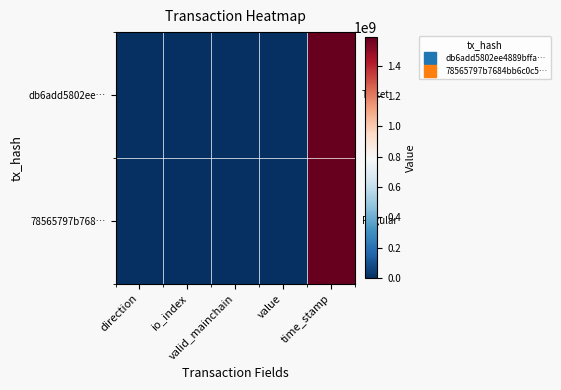

List the series in order of their peak value, lowest first.

78565797b768…, db6add5802ee…